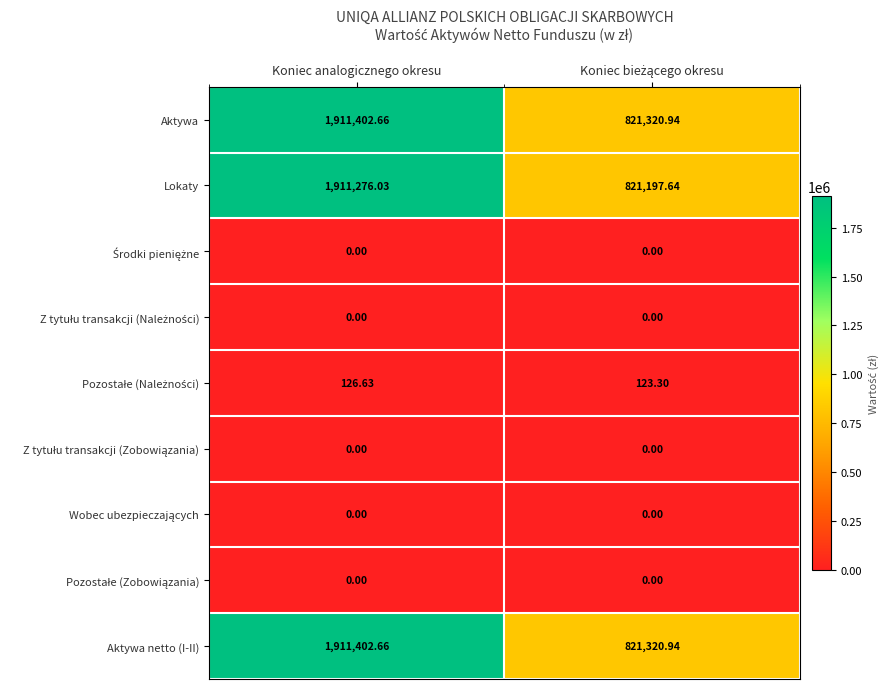

Which category has the highest value in the Lokaty series?

Koniec analogicznego okresu